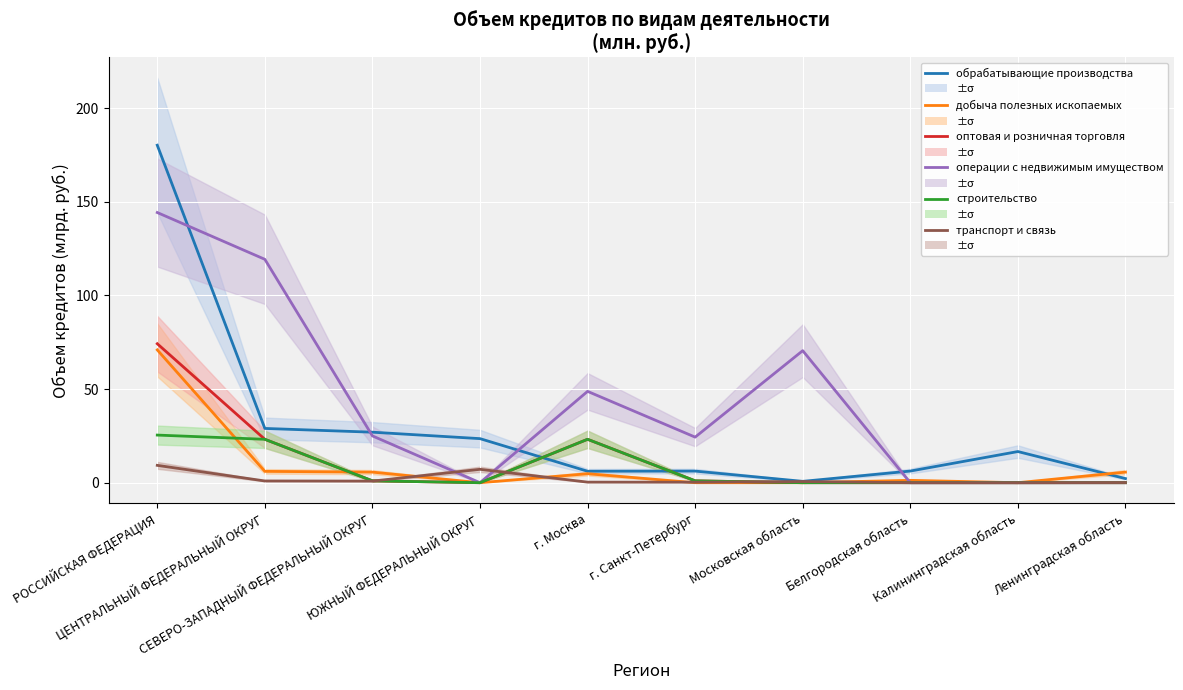

Reading left to right, list all the values displayed in this chart.

обрабатывающие производства: РОССИЙСКАЯ ФЕДЕРАЦИЯ=180.2	ЦЕНТРАЛЬНЫЙ ФЕДЕРАЛЬНЫЙ ОКРУГ=29.0	СЕВЕРО-ЗАПАДНЫЙ ФЕДЕРАЛЬНЫЙ ОКРУГ=27.0	ЮЖНЫЙ ФЕДЕРАЛЬНЫЙ ОКРУГ=23.5	г. Москва=6.1	г. Санкт-Петербург=6.2	Московская область=0.7	Белгородская область=6.2	Калининградская область=16.6	Ленинградская область=2.2
добыча полезных ископаемых: РОССИЙСКАЯ ФЕДЕРАЦИЯ=70.9	ЦЕНТРАЛЬНЫЙ ФЕДЕРАЛЬНЫЙ ОКРУГ=6.1	СЕВЕРО-ЗАПАДНЫЙ ФЕДЕРАЛЬНЫЙ ОКРУГ=5.6	ЮЖНЫЙ ФЕДЕРАЛЬНЫЙ ОКРУГ=0.0	г. Москва=4.8	г. Санкт-Петербург=0.0	Московская область=0.0	Белгородская область=1.3	Калининградская область=0.0	Ленинградская область=5.6
оптовая и розничная торговля: РОССИЙСКАЯ ФЕДЕРАЦИЯ=74.2	ЦЕНТРАЛЬНЫЙ ФЕДЕРАЛЬНЫЙ ОКРУГ=23.2	СЕВЕРО-ЗАПАДНЫЙ ФЕДЕРАЛЬНЫЙ ОКРУГ=1.0	ЮЖНЫЙ ФЕДЕРАЛЬНЫЙ ОКРУГ=0.0	г. Москва=23.2	г. Санкт-Петербург=1.0	Московская область=0.0	Белгородская область=0.0	Калининградская область=0.0	Ленинградская область=0.0
операции с недвижимым имуществом: РОССИЙСКАЯ ФЕДЕРАЦИЯ=144.3	ЦЕНТРАЛЬНЫЙ ФЕДЕРАЛЬНЫЙ ОКРУГ=119.3	СЕВЕРО-ЗАПАДНЫЙ ФЕДЕРАЛЬНЫЙ ОКРУГ=25.0	ЮЖНЫЙ ФЕДЕРАЛЬНЫЙ ОКРУГ=0.0	г. Москва=48.8	г. Санкт-Петербург=24.3	Московская область=70.5	Белгородская область=0.0	Калининградская область=0.0	Ленинградская область=0.0
строительство: РОССИЙСКАЯ ФЕДЕРАЦИЯ=25.4	ЦЕНТРАЛЬНЫЙ ФЕДЕРАЛЬНЫЙ ОКРУГ=23.2	СЕВЕРО-ЗАПАДНЫЙ ФЕДЕРАЛЬНЫЙ ОКРУГ=1.0	ЮЖНЫЙ ФЕДЕРАЛЬНЫЙ ОКРУГ=0.0	г. Москва=23.2	г. Санкт-Петербург=1.0	Московская область=0.0	Белгородская область=0.0	Калининградская область=0.0	Ленинградская область=0.0
транспорт и связь: РОССИЙСКАЯ ФЕДЕРАЦИЯ=9.3	ЦЕНТРАЛЬНЫЙ ФЕДЕРАЛЬНЫЙ ОКРУГ=0.9	СЕВЕРО-ЗАПАДНЫЙ ФЕДЕРАЛЬНЫЙ ОКРУГ=0.9	ЮЖНЫЙ ФЕДЕРАЛЬНЫЙ ОКРУГ=7.1	г. Москва=0.3	г. Санкт-Петербург=0.3	Московская область=0.6	Белгородская область=0.0	Калининградская область=0.0	Ленинградская область=0.1